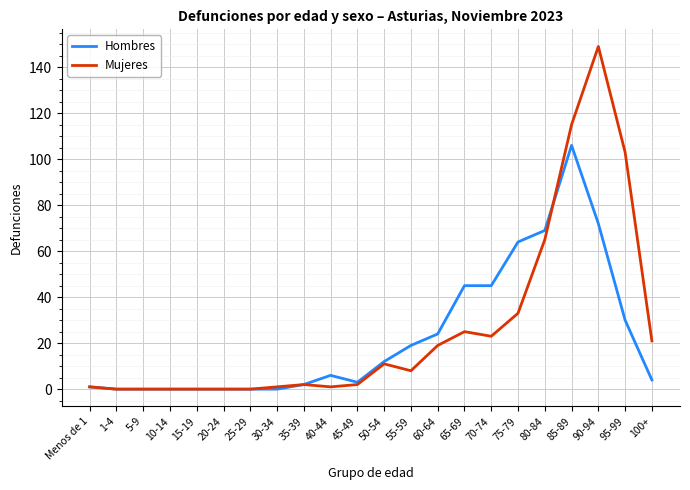

The value of Mujeres at 25-29 is 0. True or false?

True